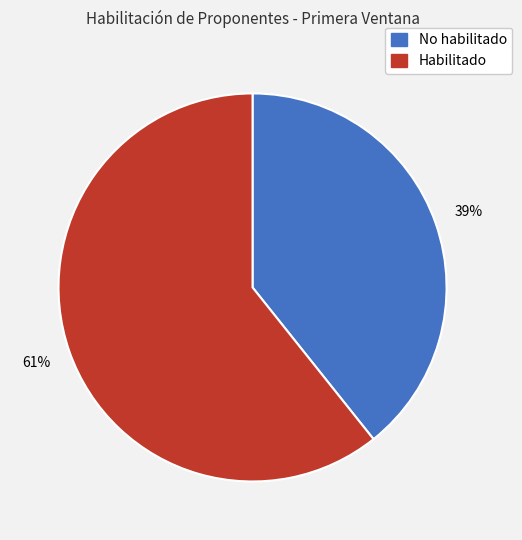

Which slice is the smallest?

No habilitado